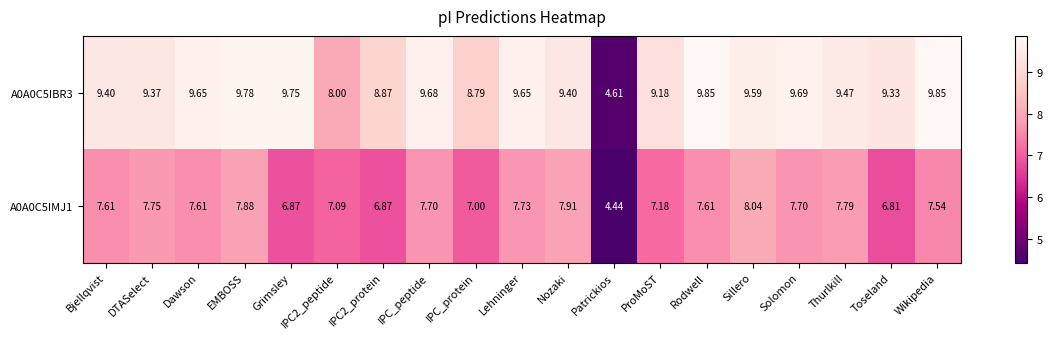

List the series in order of their overall mean, lowest first.

A0A0C5IMJ1, A0A0C5IBR3